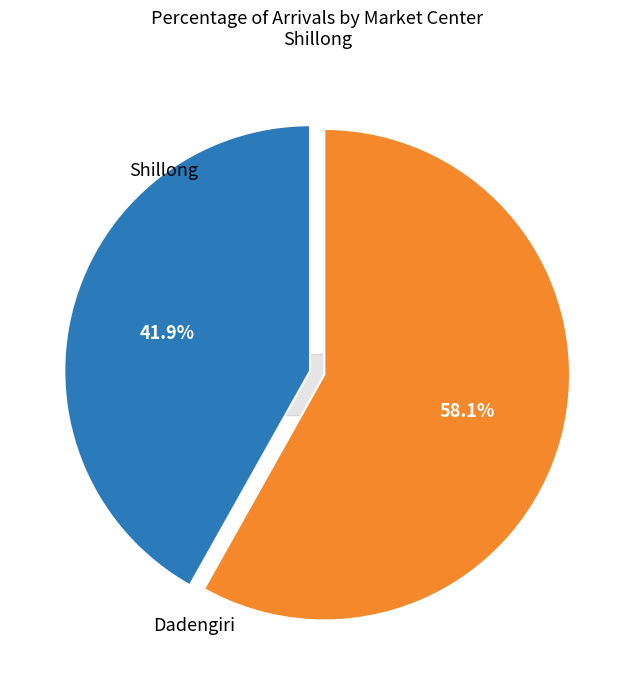

To the nearest percent, what is the combined percentage of Shillong and Dadengiri?

100%